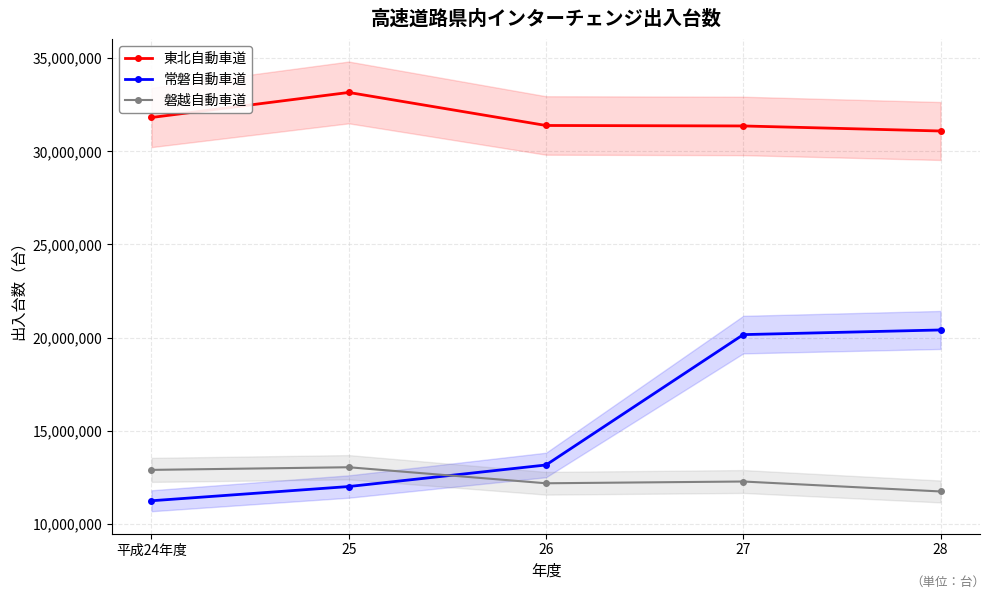

What is the difference between the second highest and minimum values in the 常磐自動車道 series?

8916562